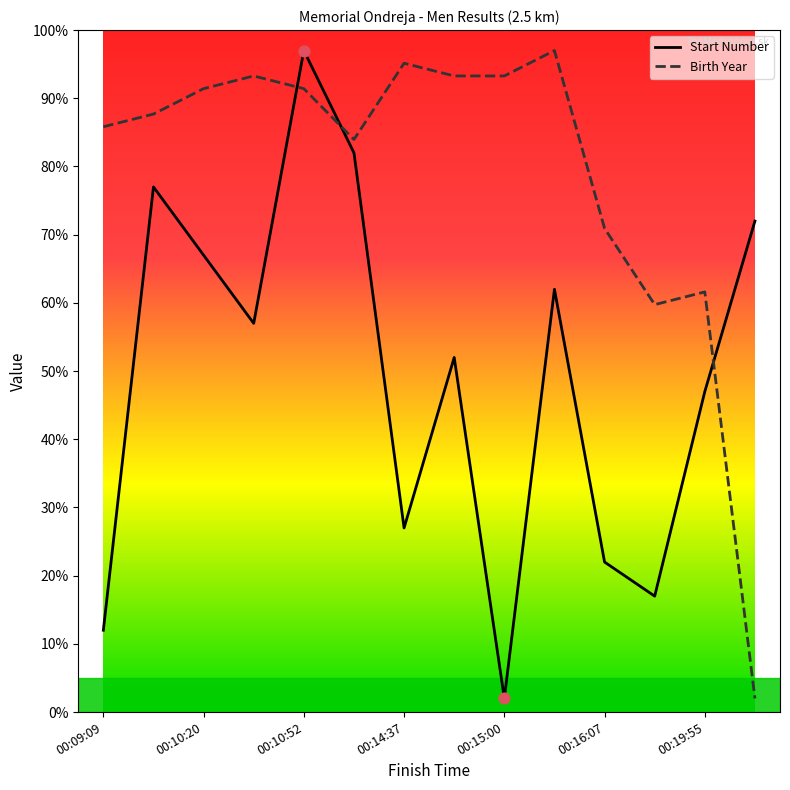

List the series in order of their overall mean, lowest first.

Start Number, Birth Year